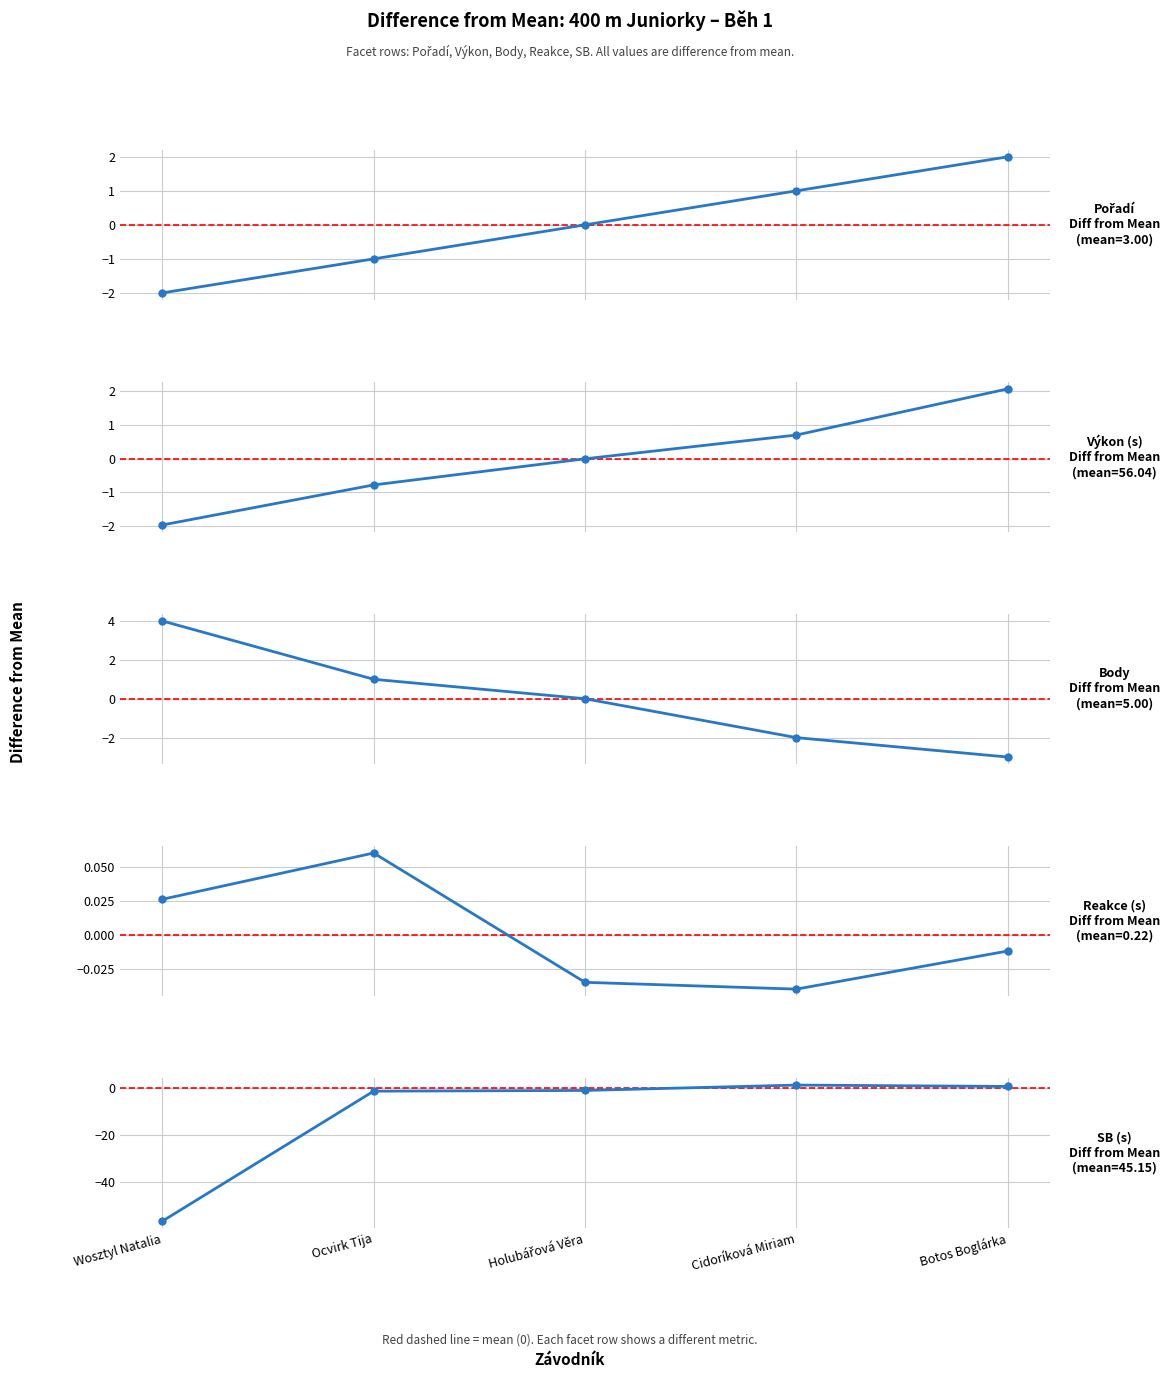

True or false: Reakce has more than 0 points higher than both neighbors.

True